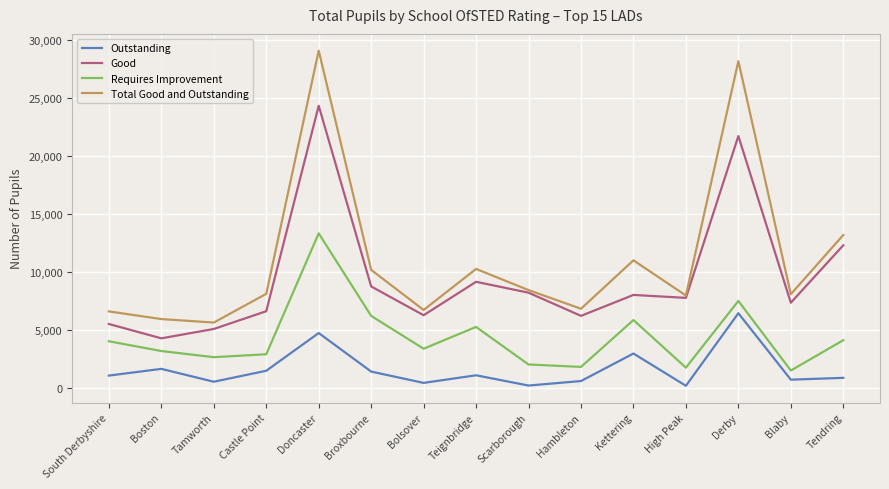

Which series changed the most between Tamworth and Castle Point?

Total Good and Outstanding